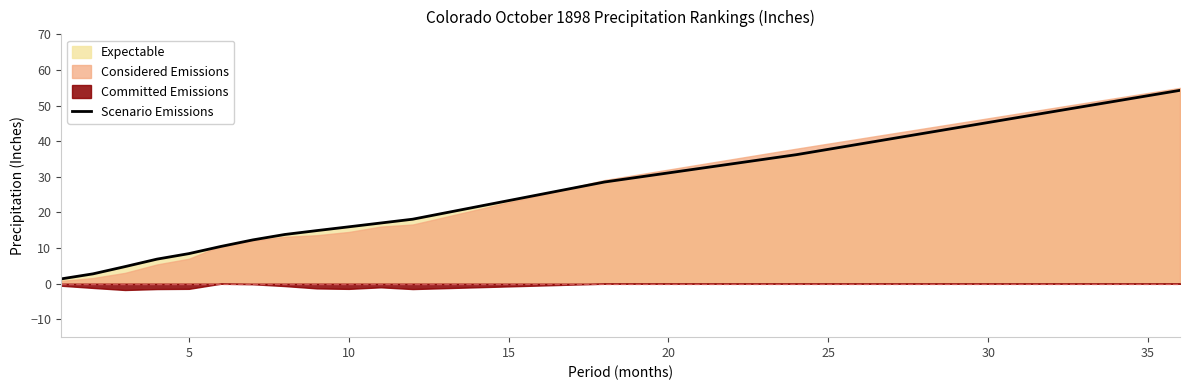

Is it true that the value at 35 is 9.5?

False